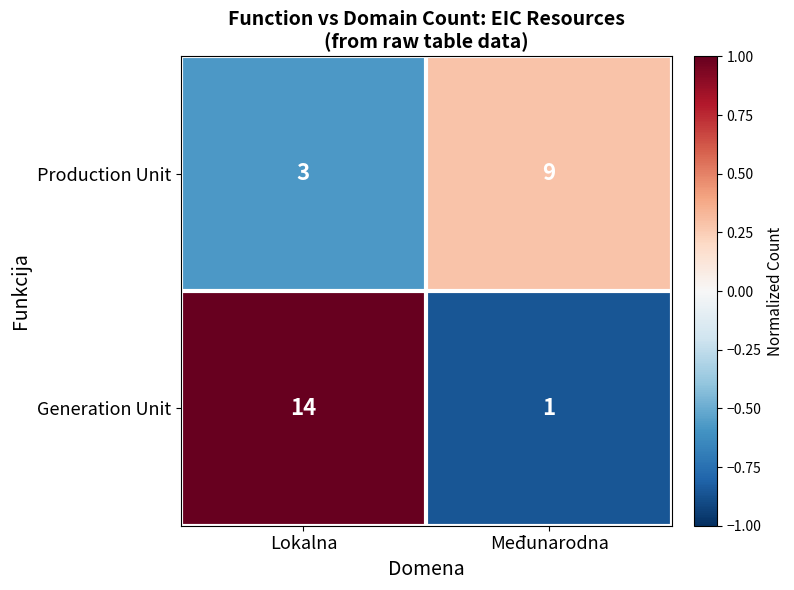

Is it true that Production Unit equals 9 at Međunarodna?

True